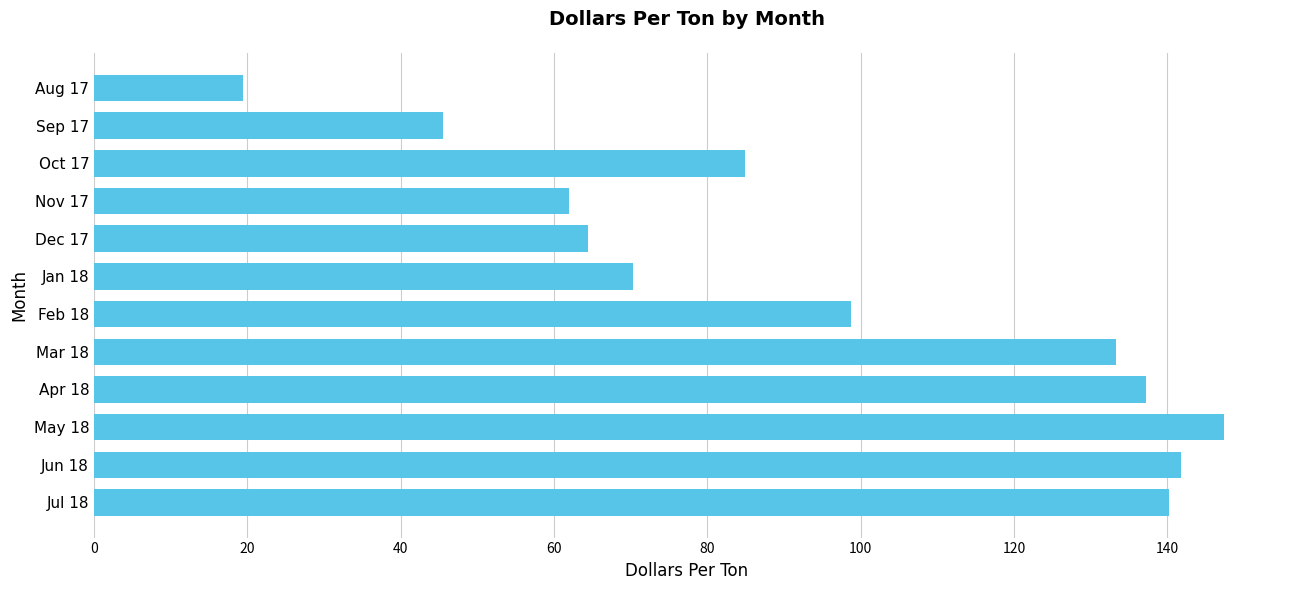

Approximately how many times larger is the value at Jan 18 compared to Aug 17?

3.6